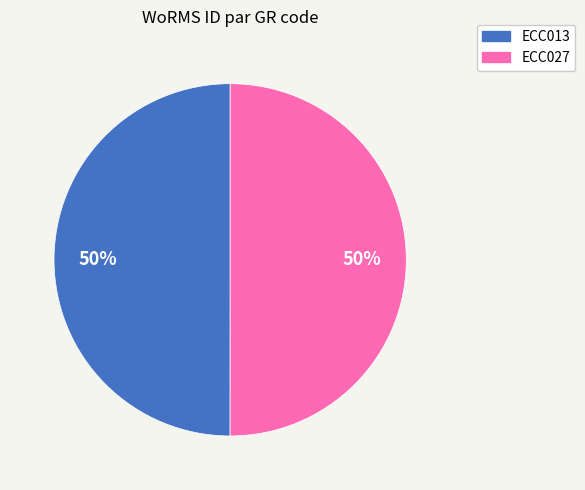

Is it true that ECC027 is 60% of the pie?

False